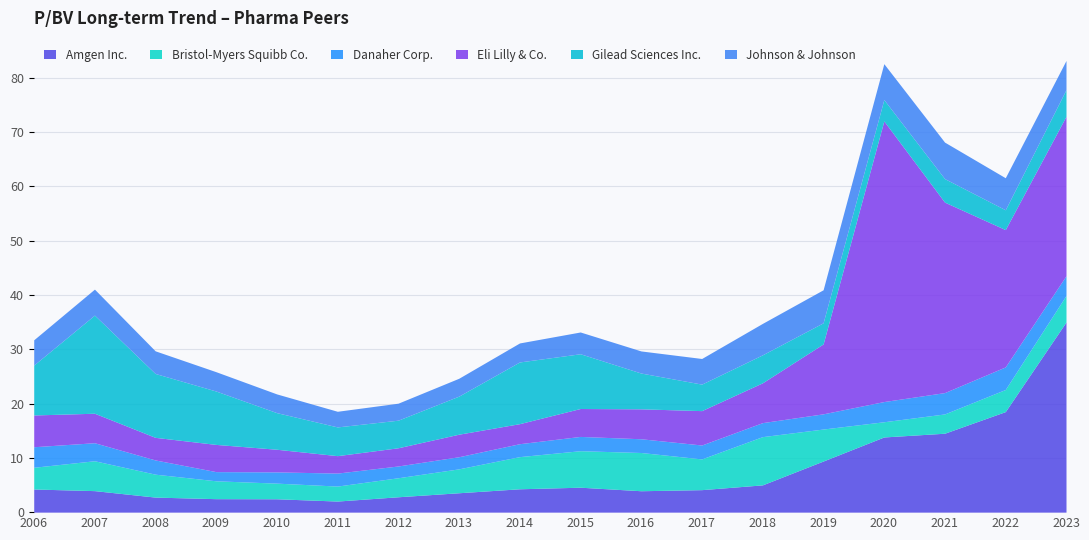

Rank the series at 2007 from highest to lowest value.

Gilead Sciences Inc., Bristol-Myers Squibb Co., Eli Lilly & Co., Johnson & Johnson, Amgen Inc., Danaher Corp.